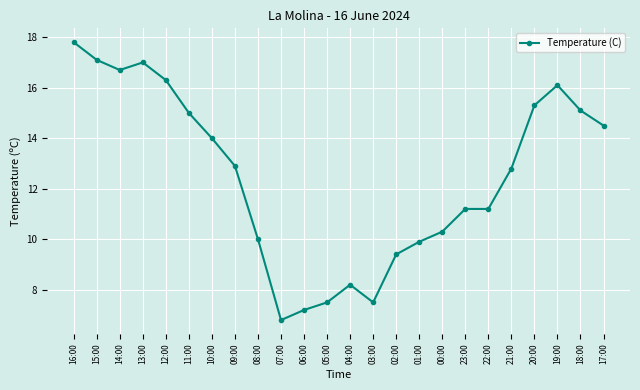

Which has a higher value, 09:00 or 08:00?

09:00